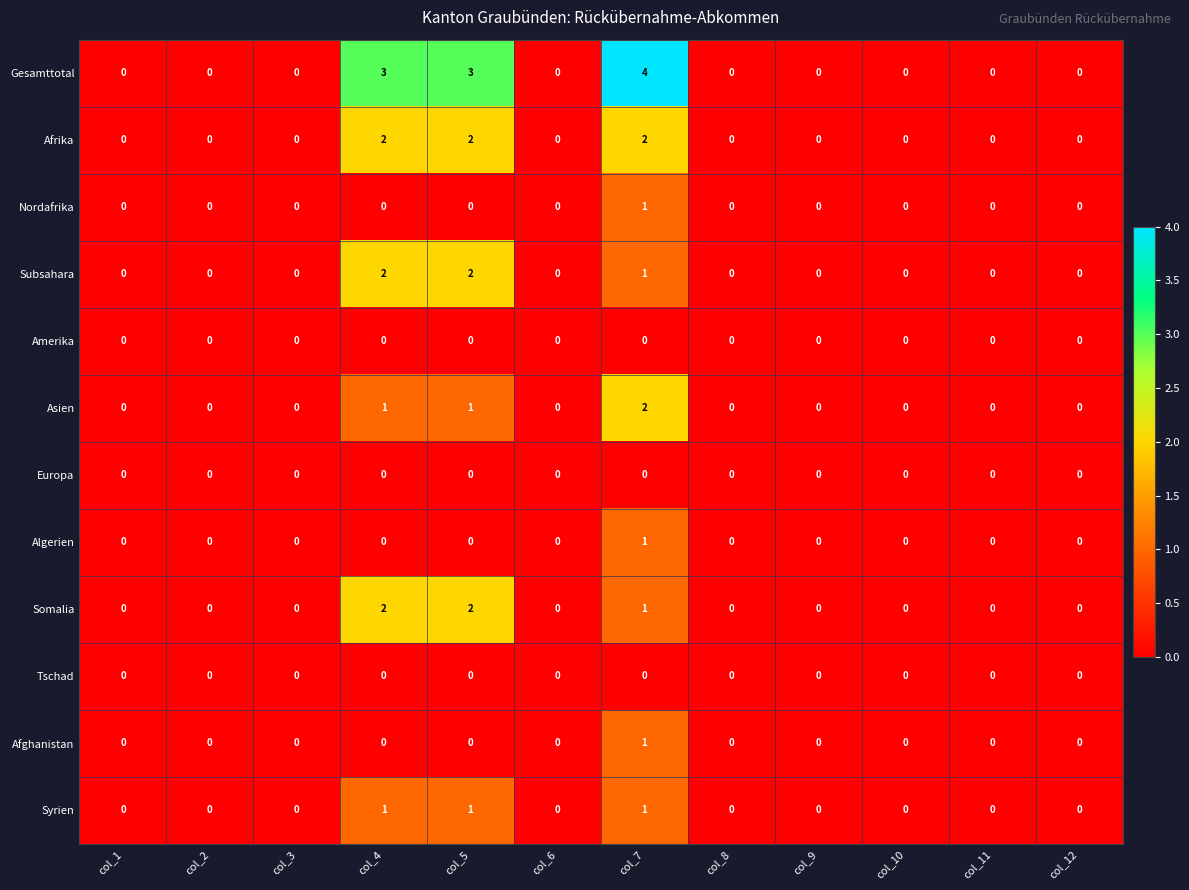

Which series has the largest range (max minus min)?

Gesamttotal